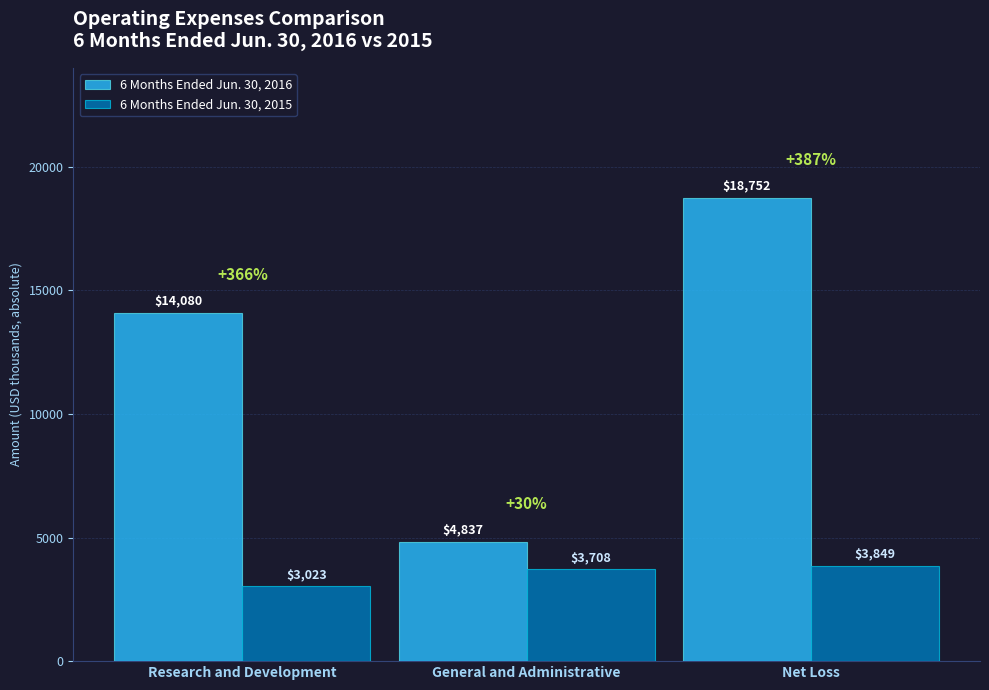

Is the value of 6 Months Ended Jun. 30, 2015 at Research and Development greater than the value of 6 Months Ended Jun. 30, 2016 at Net Loss?

No